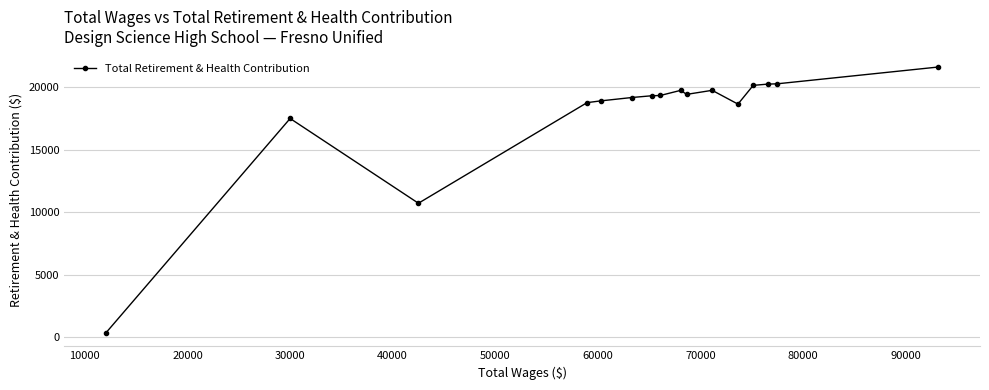

What is the value of the 2nd point from the left?

17501